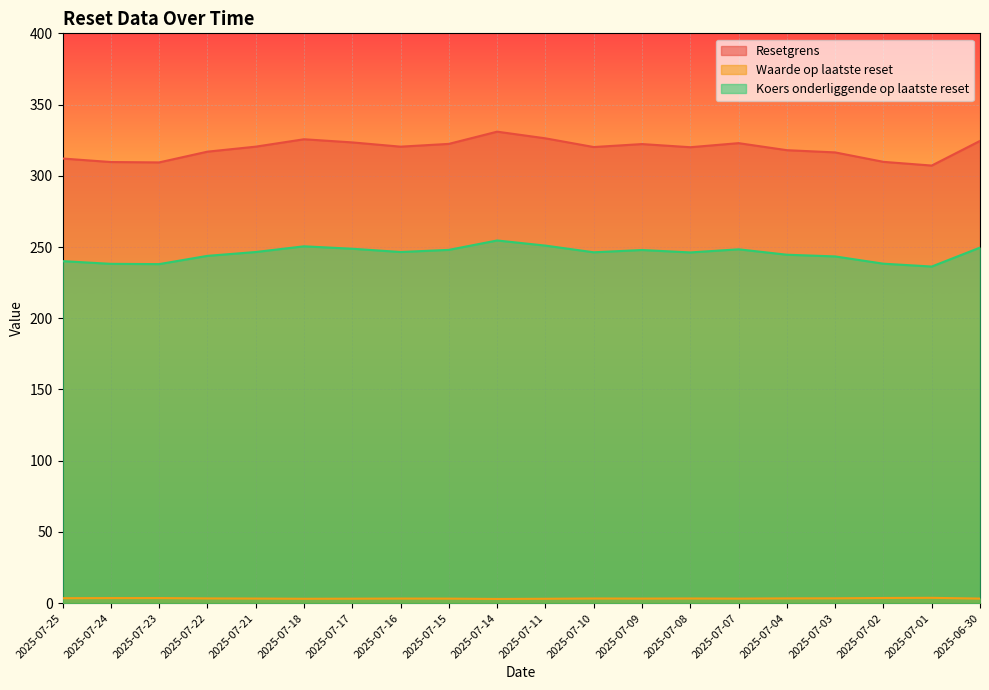

In Koers onderliggende op laatste reset, how many points are higher than both neighbors (excluding endpoints)?

4